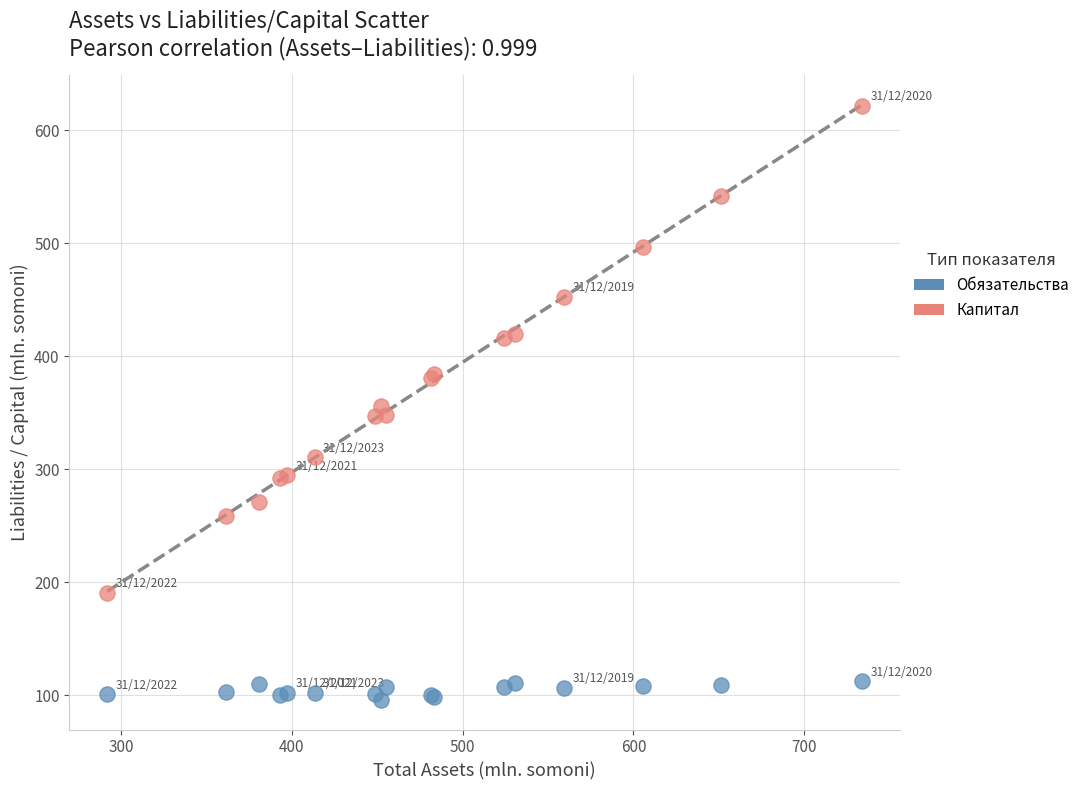

Which series contains the lowest Y value?

Капитал